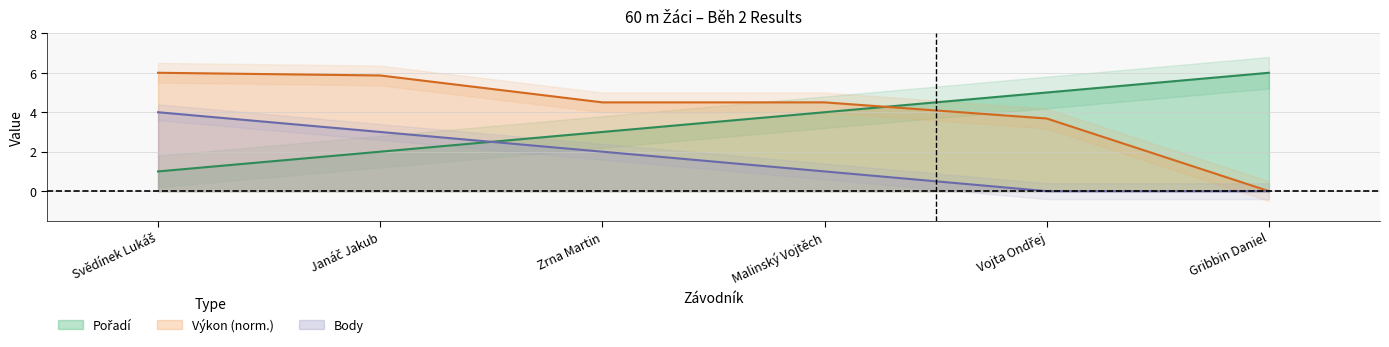

Reading right to left, transcribe all the data shown in this chart.

Pořadí: 6.0	5.0	4.0	3.0	2.0	1.0
Výkon: 0.0	3.7	4.5	4.5	5.9	6.0
Body: 0.0	0.0	1.0	2.0	3.0	4.0